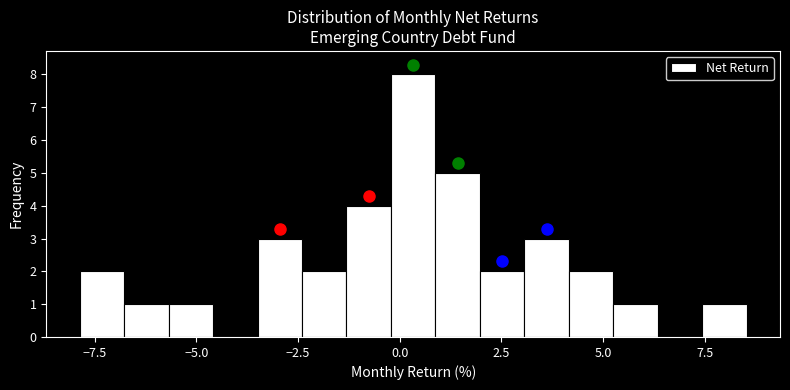

Around what value on the x-axis is the tallest bar? Give the approximate position of its centre, as read against the axis.

0.5